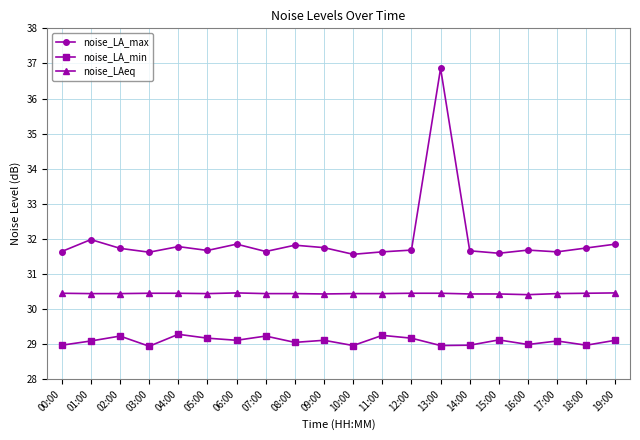

Rank the series by their average value, from lowest to highest.

noise_LA_min, noise_LAeq, noise_LA_max